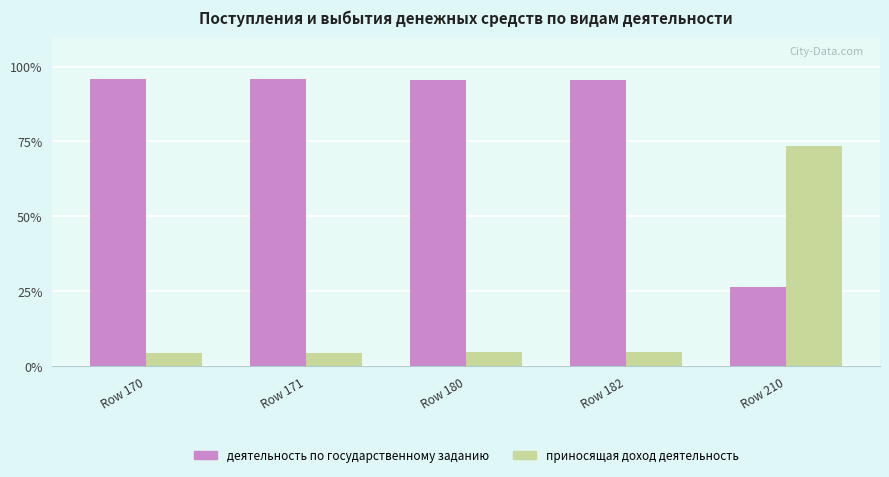

List the series in order of their peak value, lowest first.

приносящая доход деятельность, деятельность по государственному заданию